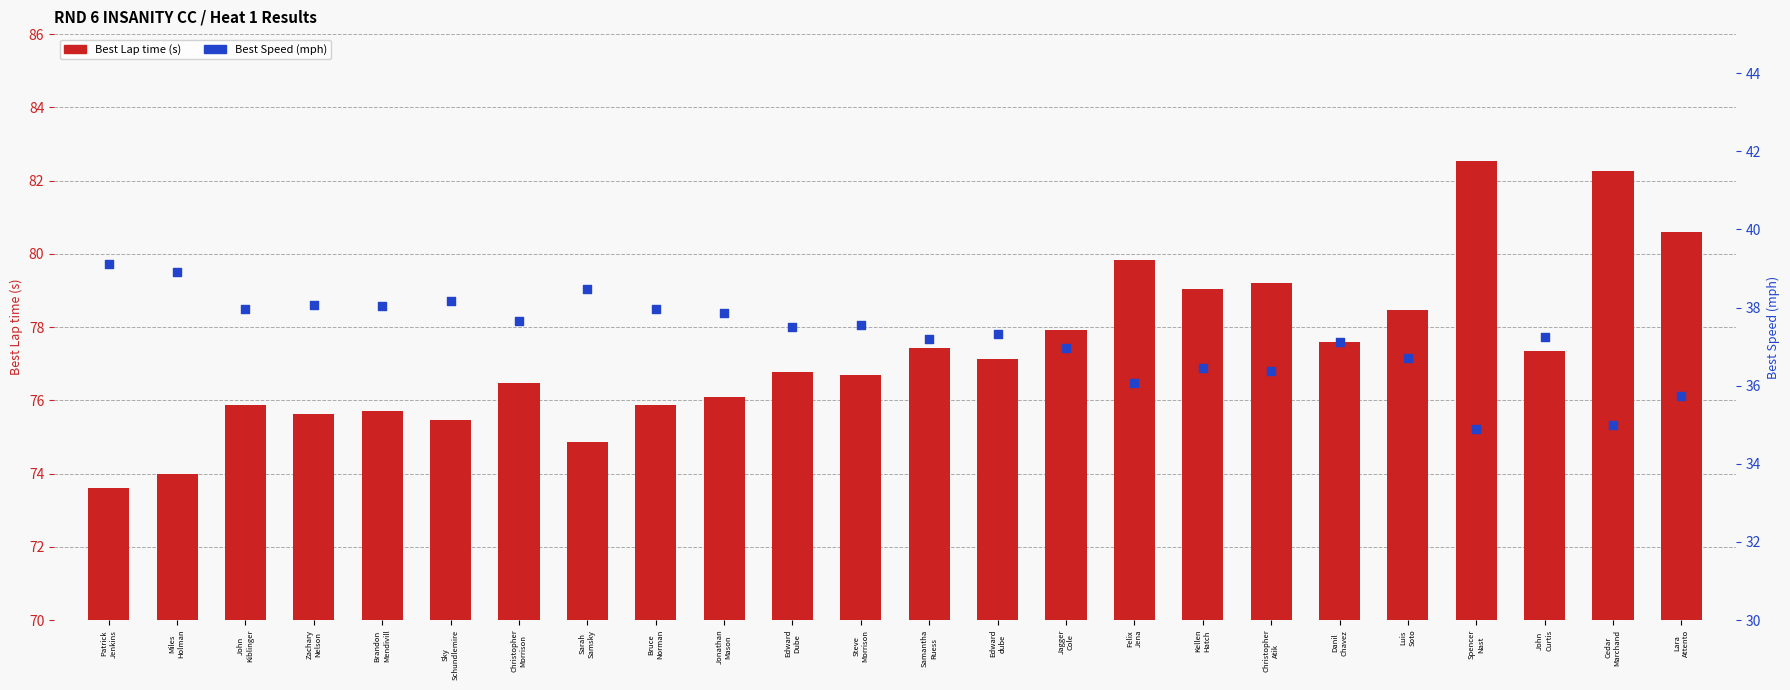

Is the value of Best Speed at Christopher
Atik greater than the value of Best Lap time at Christopher
Morrison?

No